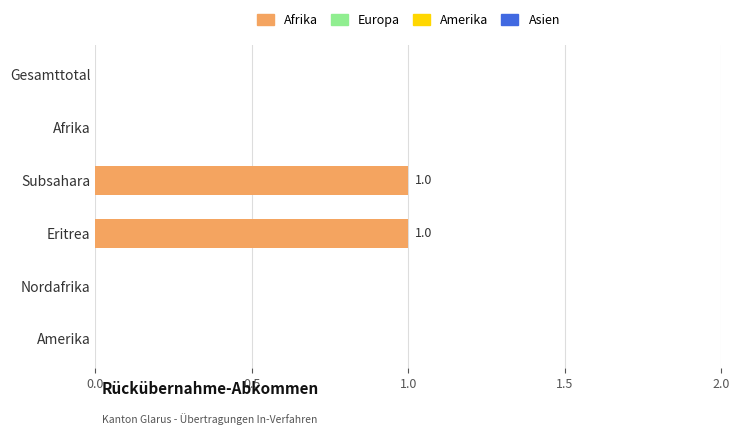

Which has a higher value, Subsahara or Nordafrika?

Subsahara